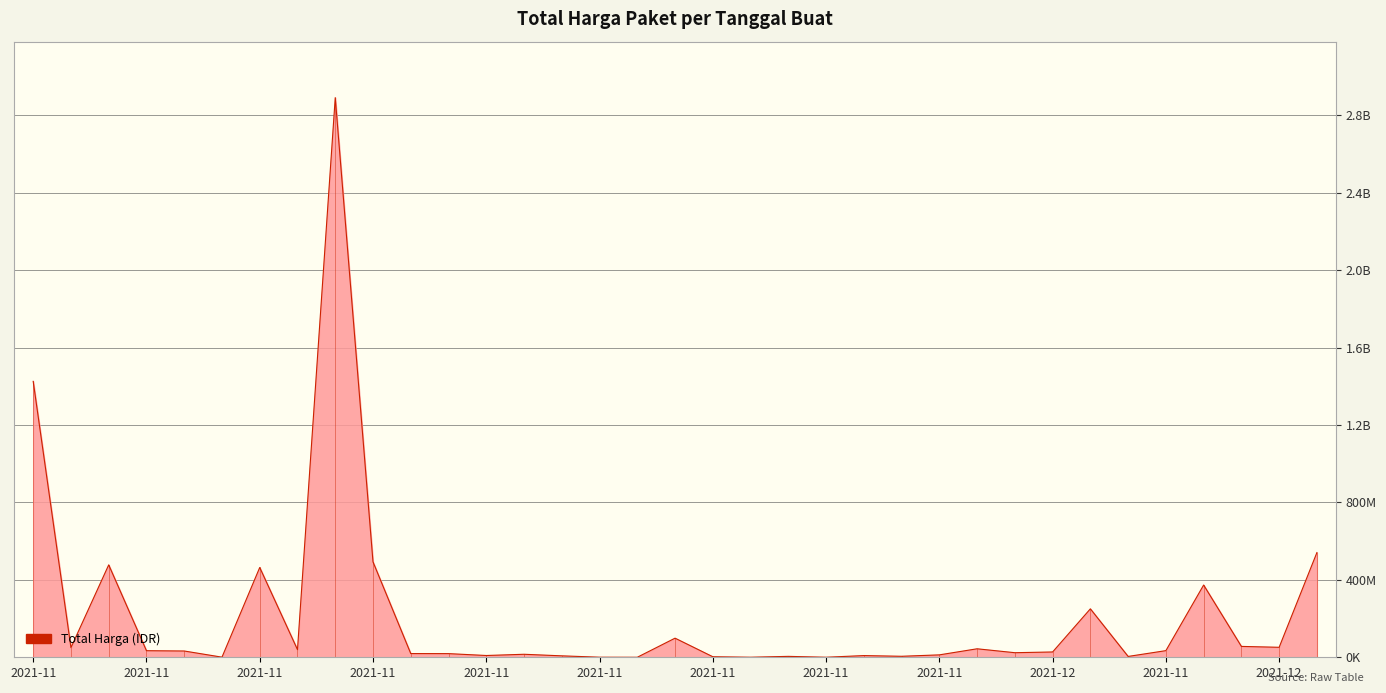

Where is the data nearest to the value 1446100000?

2021-11